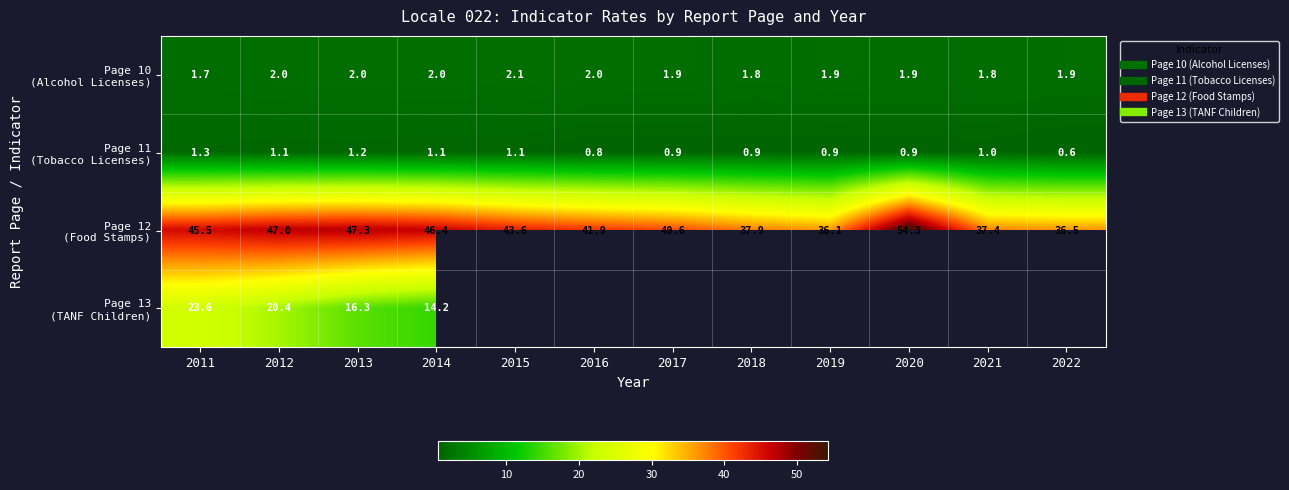

Which category has the lowest value in the Page 13 (TANF Children) series?

2014